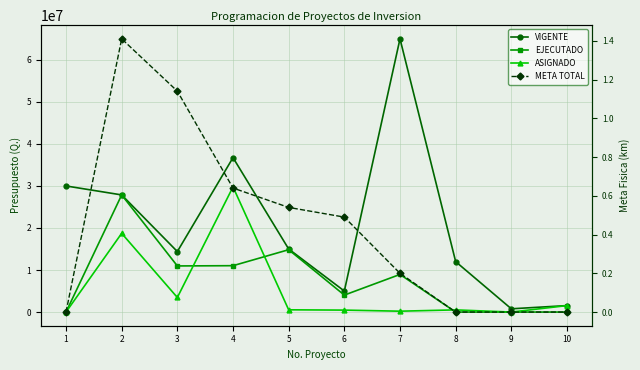

Which series changed the most between 4 and 10?

VIGENTE